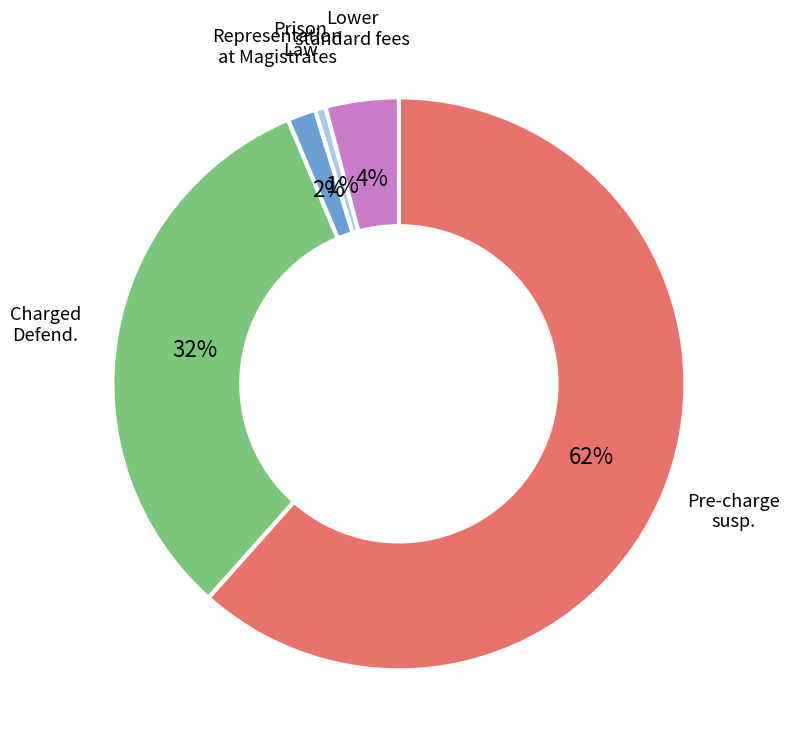

To the nearest percent, what is the average slice percentage?

20%